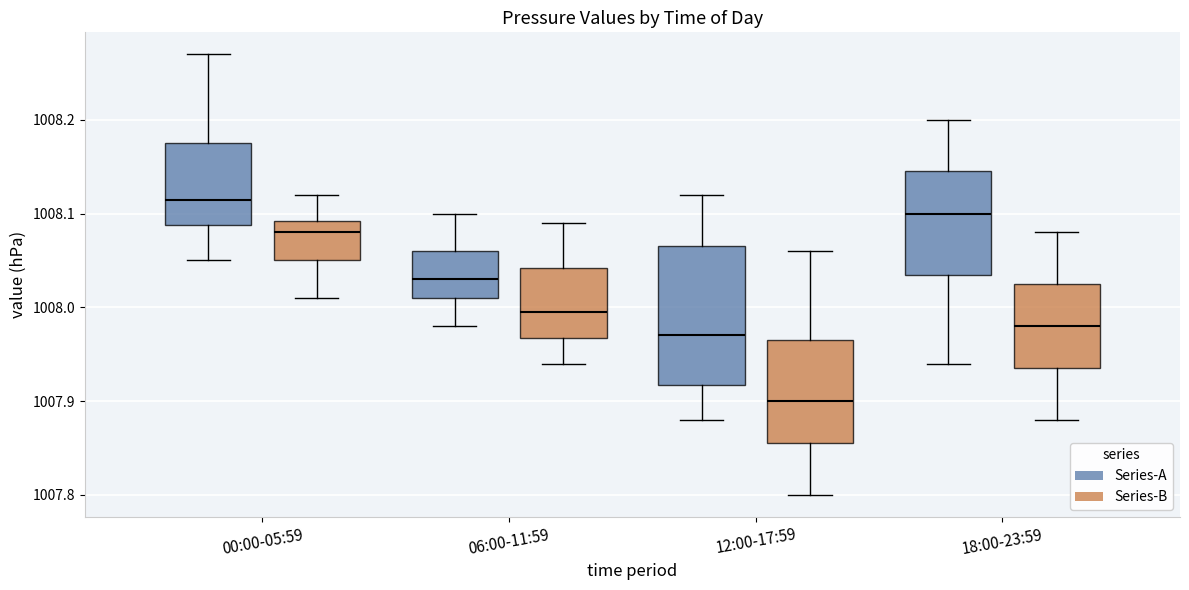

Reading left to right, read every box against the y-axis: the position of its median line, the range the box covers, and the ends of its whiskers. The values are not printed on the chart, so give them approximately, as read against the axis.

00:00-05:59 (Series-A): median 1008.12, box 1008.09 to 1008.18, whiskers 1008.05 to 1008.27
00:00-05:59 (Series-B): median 1008.08, box 1008.05 to 1008.09, whiskers 1008.01 to 1008.12
06:00-11:59 (Series-A): median 1008.03, box 1008.01 to 1008.06, whiskers 1007.98 to 1008.10
06:00-11:59 (Series-B): median 1008.00, box 1007.97 to 1008.04, whiskers 1007.94 to 1008.09
12:00-17:59 (Series-A): median 1007.97, box 1007.92 to 1008.07, whiskers 1007.88 to 1008.12
12:00-17:59 (Series-B): median 1007.90, box 1007.86 to 1007.97, whiskers 1007.80 to 1008.06
18:00-23:59 (Series-A): median 1008.10, box 1008.04 to 1008.15, whiskers 1007.94 to 1008.20
18:00-23:59 (Series-B): median 1007.98, box 1007.94 to 1008.03, whiskers 1007.88 to 1008.08